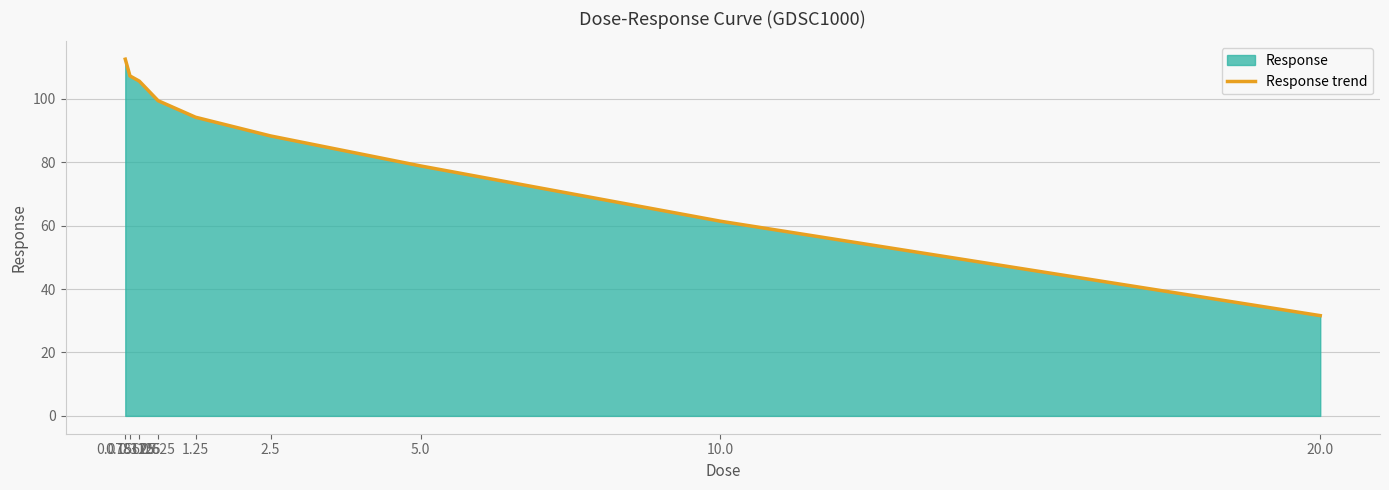

What is the ratio of the value at 0.15625 to the value at 20.0?

3.4